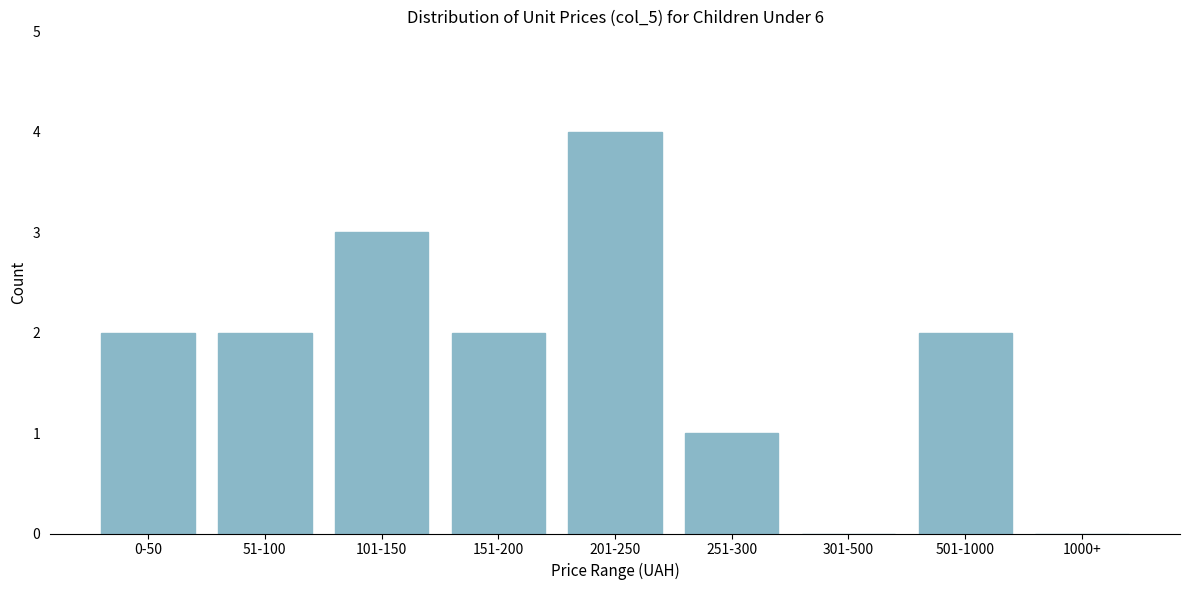

Reading right to left, list all the values displayed in this chart.

1000+=0	501-1000=2	301-500=0	251-300=1	201-250=4	151-200=2	101-150=3	51-100=2	0-50=2